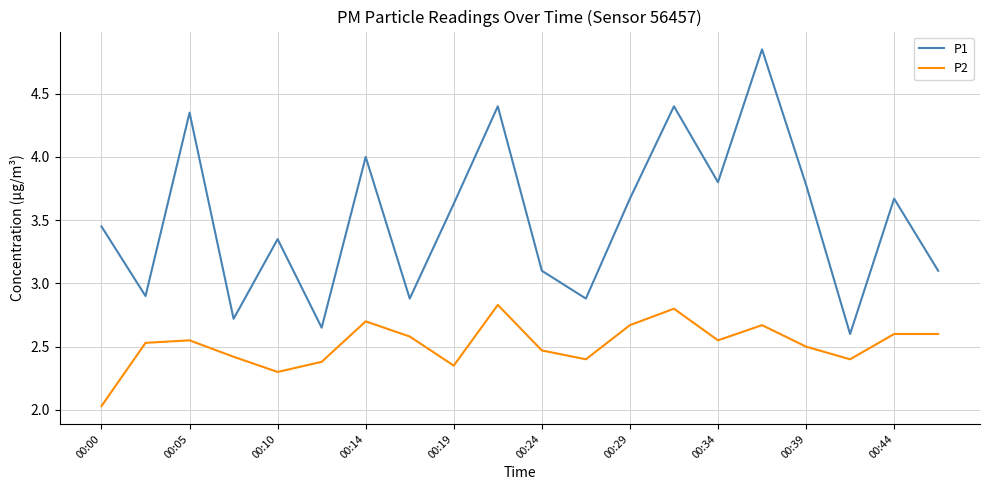

True or false: P1 has more than 0 interior local peaks.

True